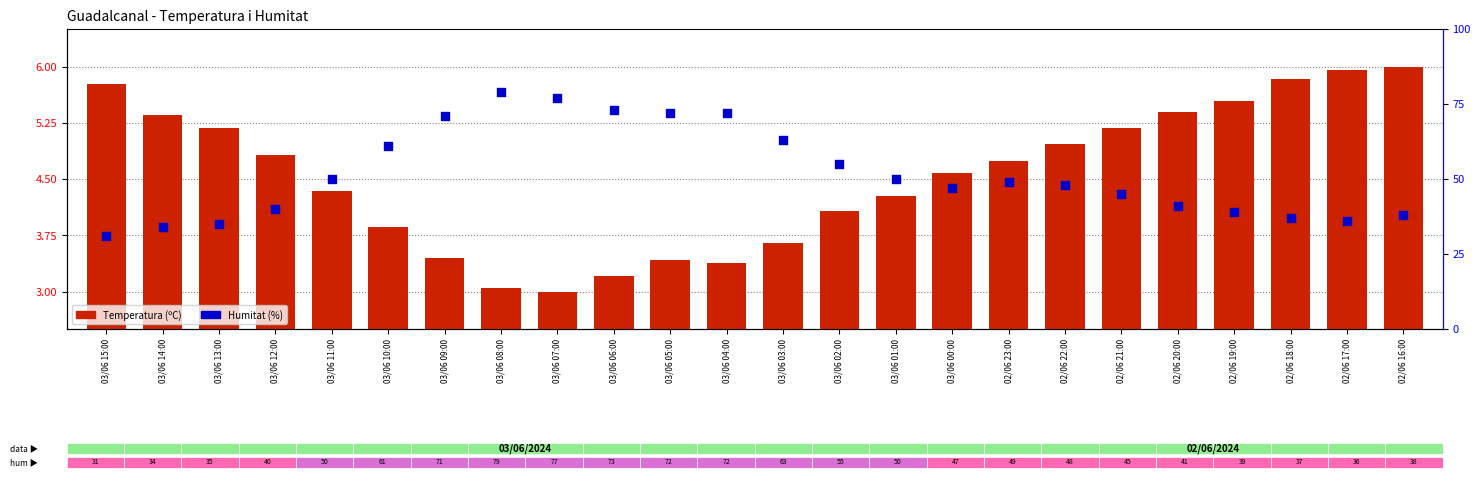

At how many categories does at least one series exceed 67?

6